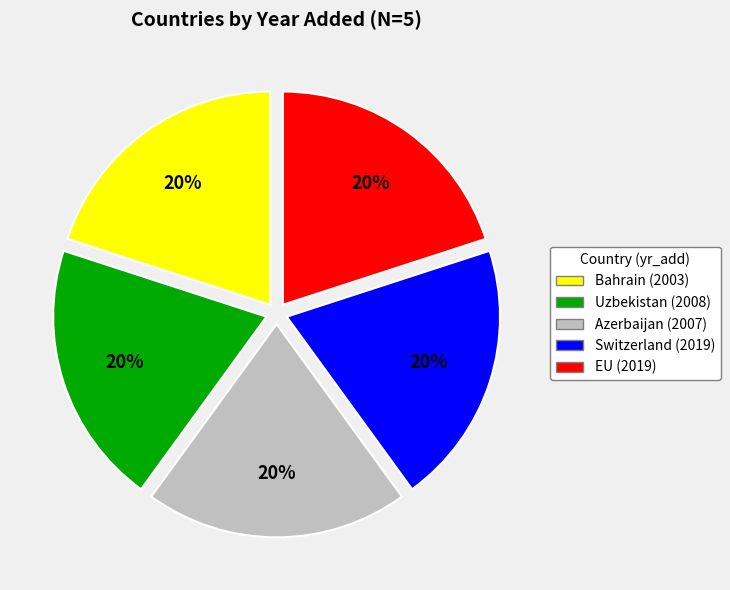

To the nearest percent, what portion does Uzbekistan represent?

20%